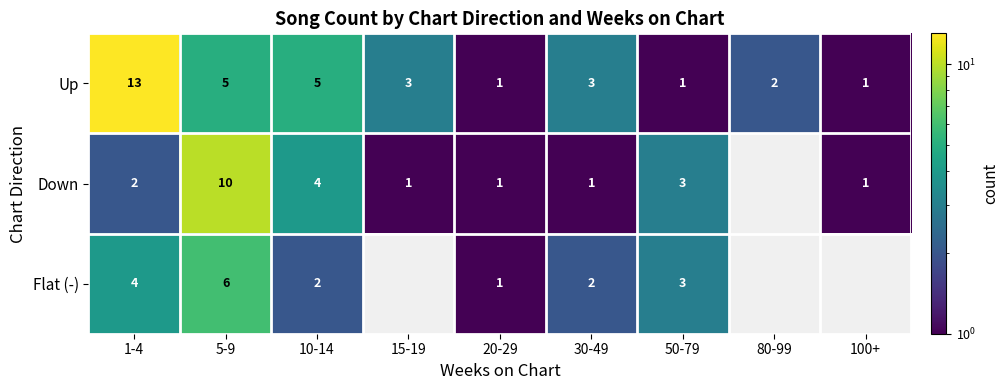

At which label does Up reach its peak?

1-4